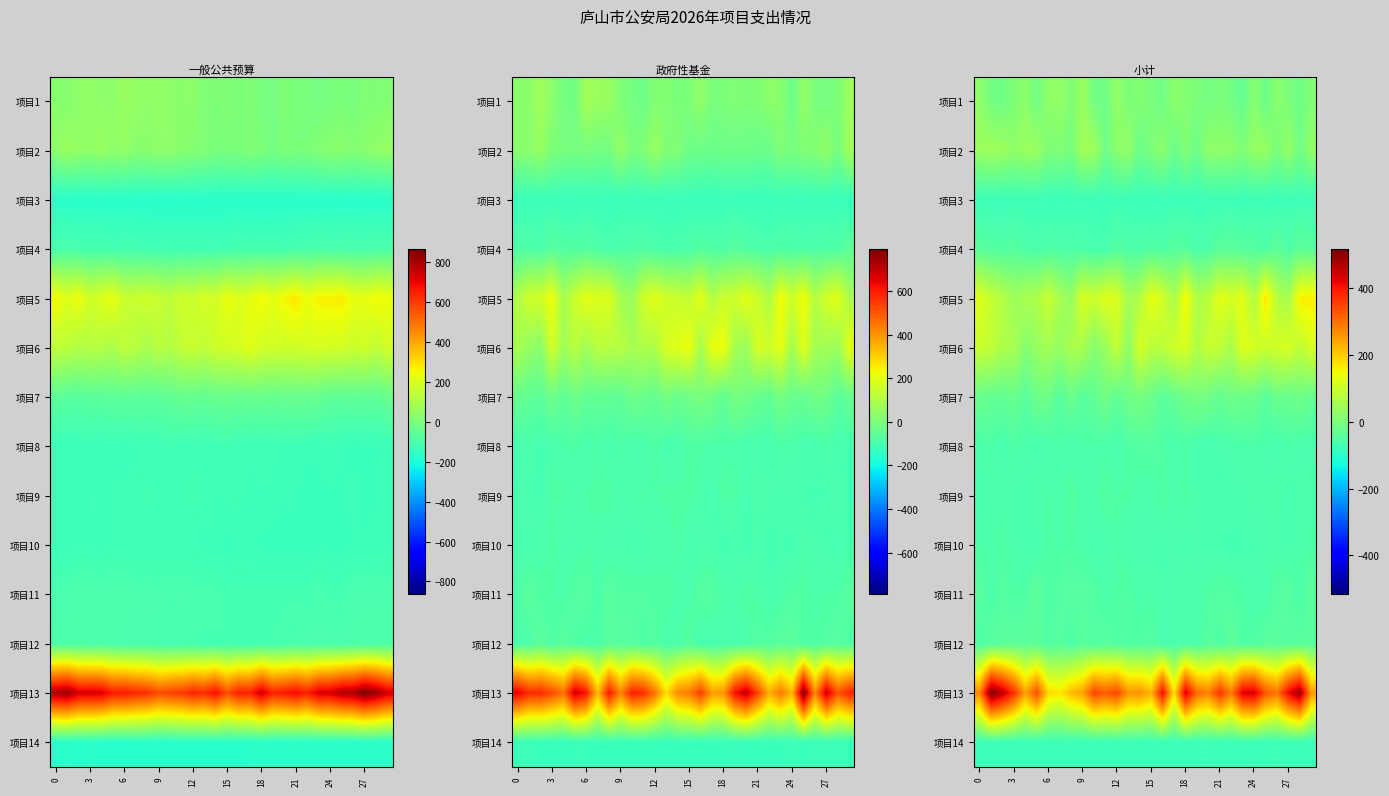

What is the difference between the second highest and minimum values in the 项目4 series?

28.0